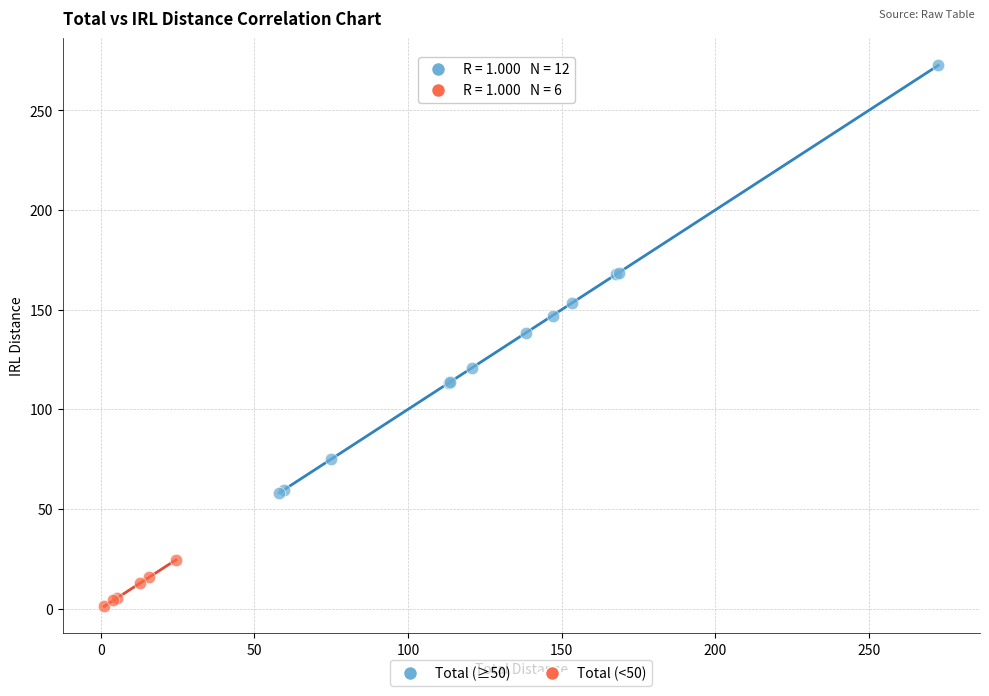

Which series contains the lowest Y value?

Total (<50)